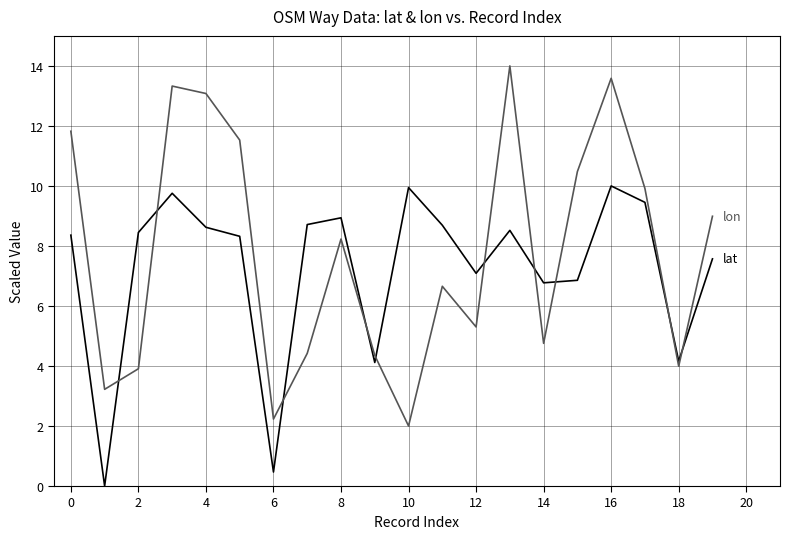

What is the greatest value displayed?

14.0